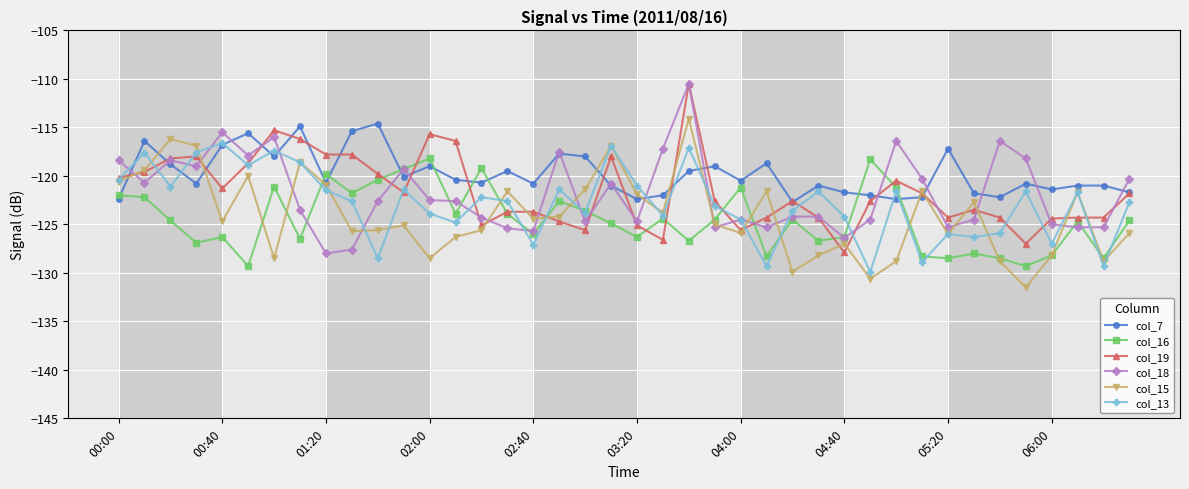

What is the sum of all col_13 values?

-4914.3